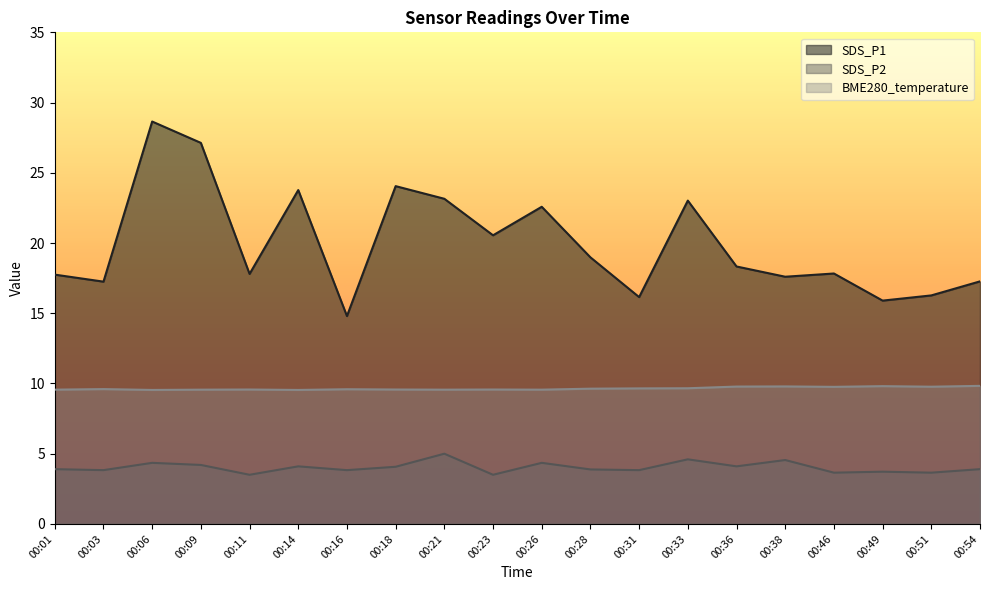

What is the smallest value displayed?

3.5